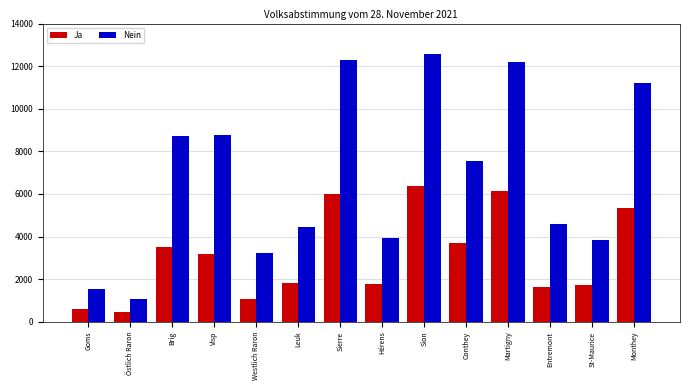

At which label does Ja reach its peak?

Sion